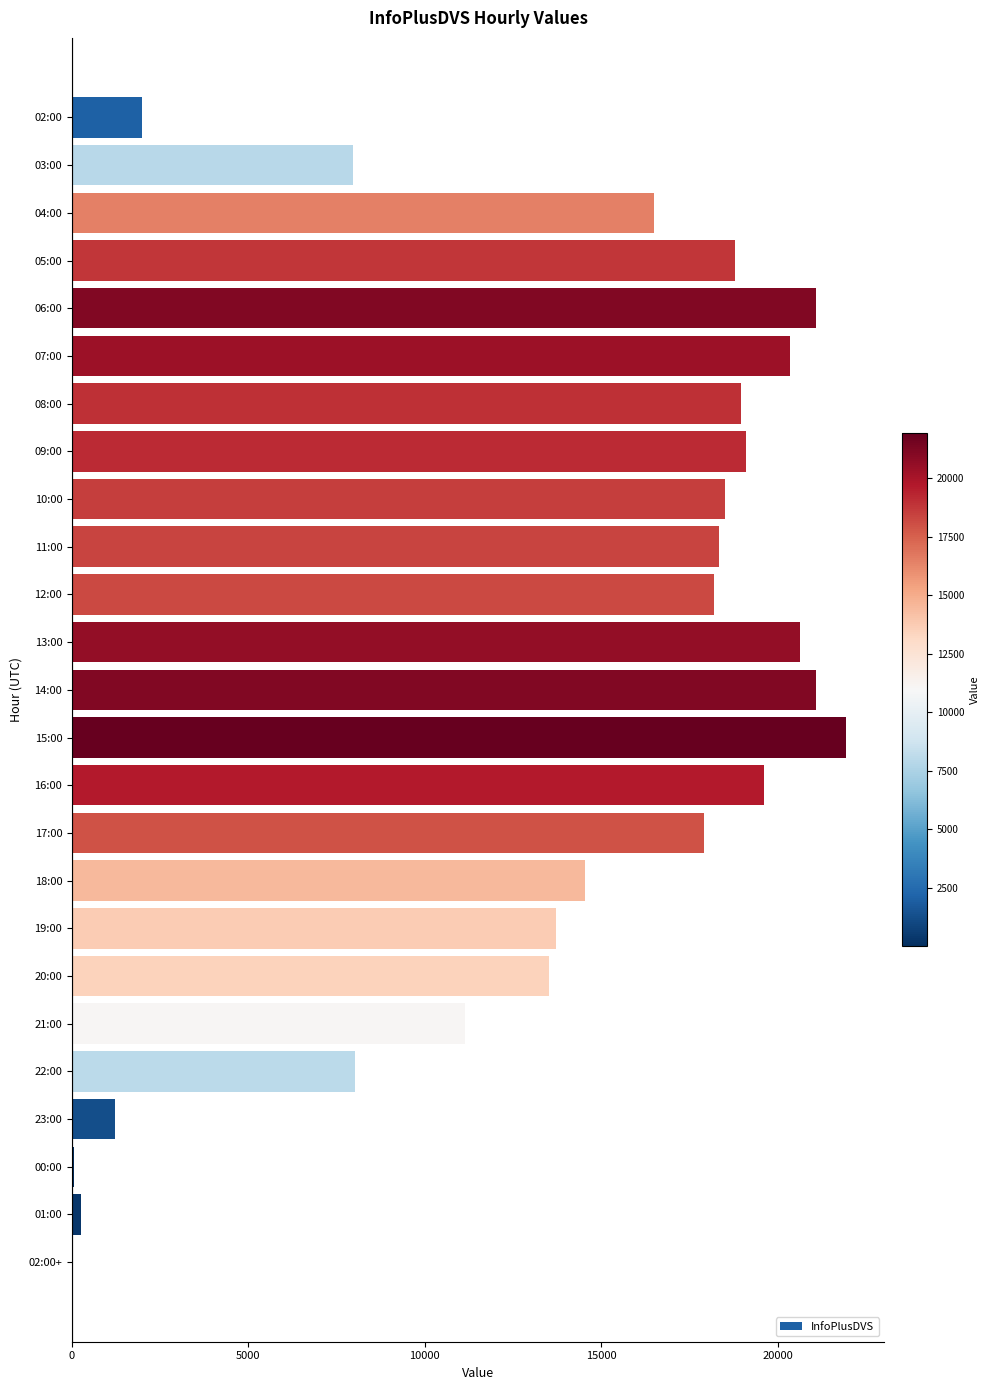

Count the number of categories in the chart.

25